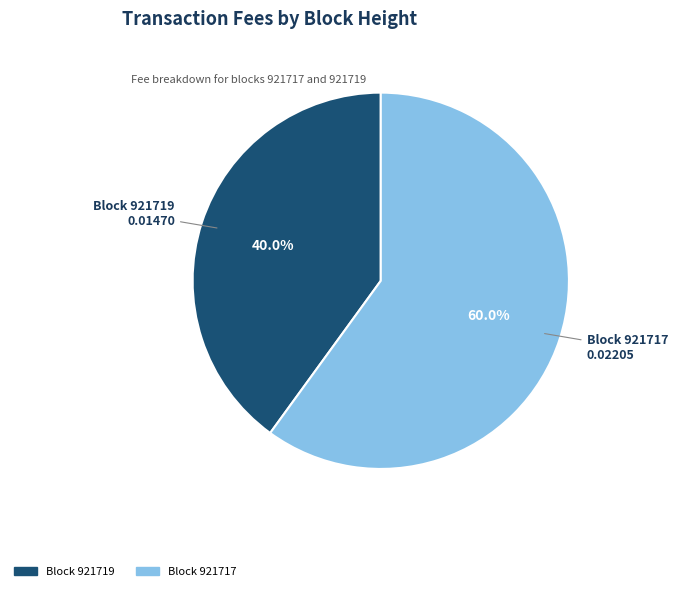

Count the number of slices in the pie.

2